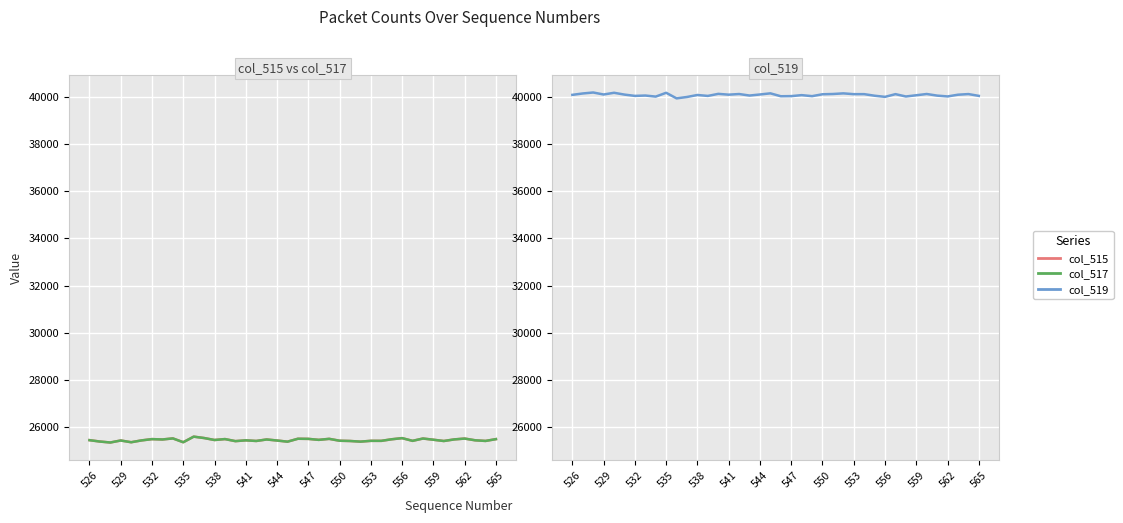

Reading right to left, what are all the values shown in this chart?

col_515: 25486	25410	25437	25510	25475	25407	25460	25512	25413	25528	25480	25413	25414	25380	25407	25418	25498	25455	25497	25502	25379	25427	25472	25408	25435	25401	25488	25449	25533	25592	25355	25517	25472	25487	25432	25355	25428	25343	25384	25443
col_517: 25486	25409	25437	25509	25474	25406	25460	25512	25413	25528	25480	25413	25414	25380	25407	25418	25498	25455	25497	25502	25378	25427	25471	25408	25435	25401	25488	25449	25532	25591	25354	25516	25471	25486	25432	25354	25428	25343	25383	25442
col_519: 40049	40125	40098	40025	40060	40128	40075	40023	40122	40007	40055	40122	40121	40155	40128	40117	40037	40080	40038	40033	40156	40108	40063	40127	40100	40134	40047	40086	40002	39943	40180	40018	40063	40048	40103	40180	40107	40192	40151	40092